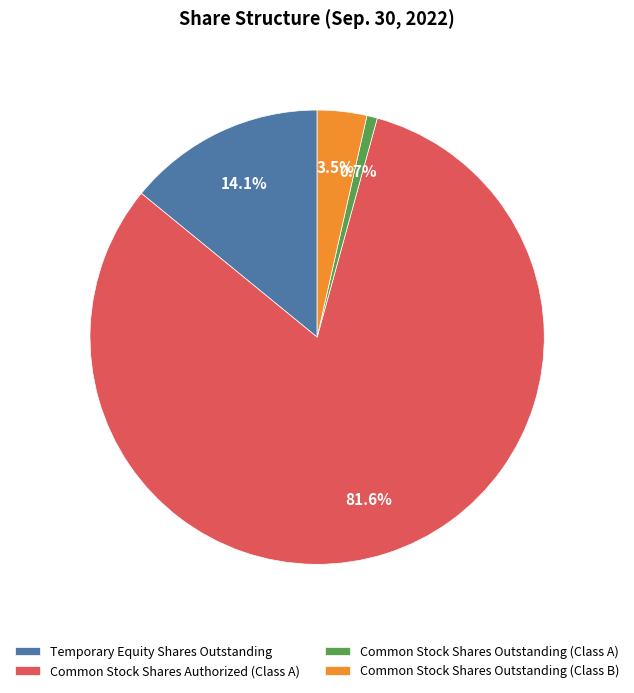

How many segments does this pie chart have?

4